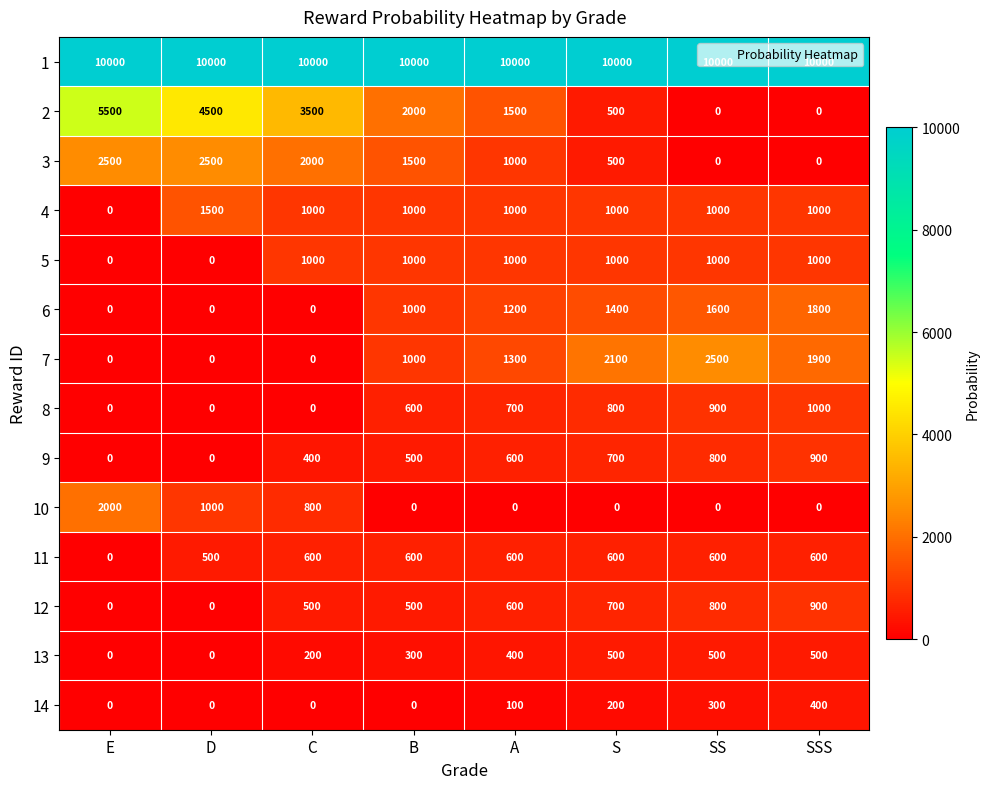

Where does the 4 series first go above 1000?

D